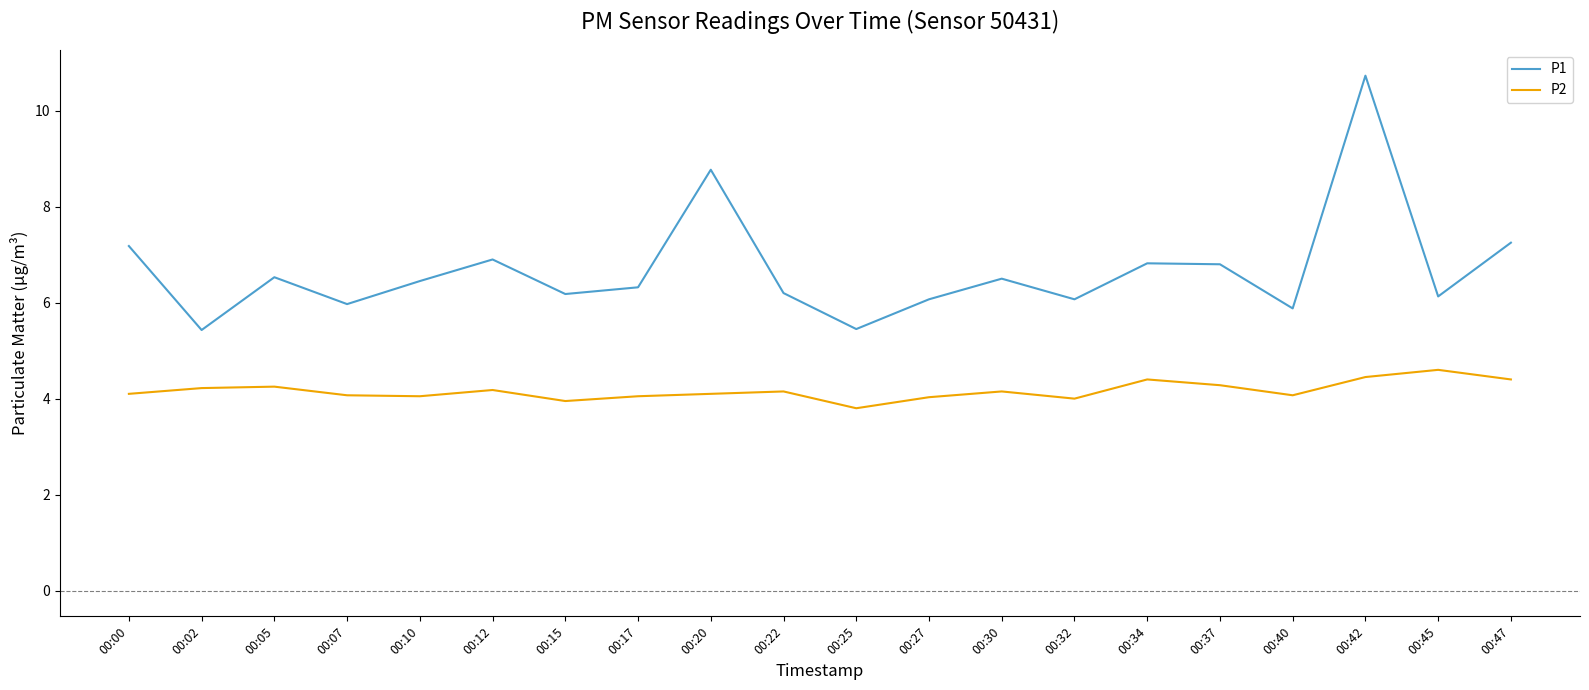

Which label corresponds to the smallest value in the chart?

00:25